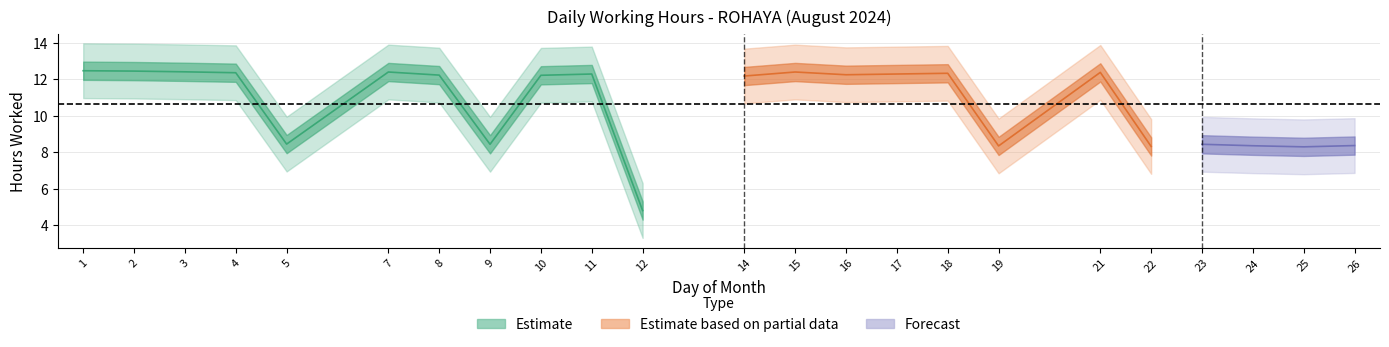

Count the number of categories in the chart.

23